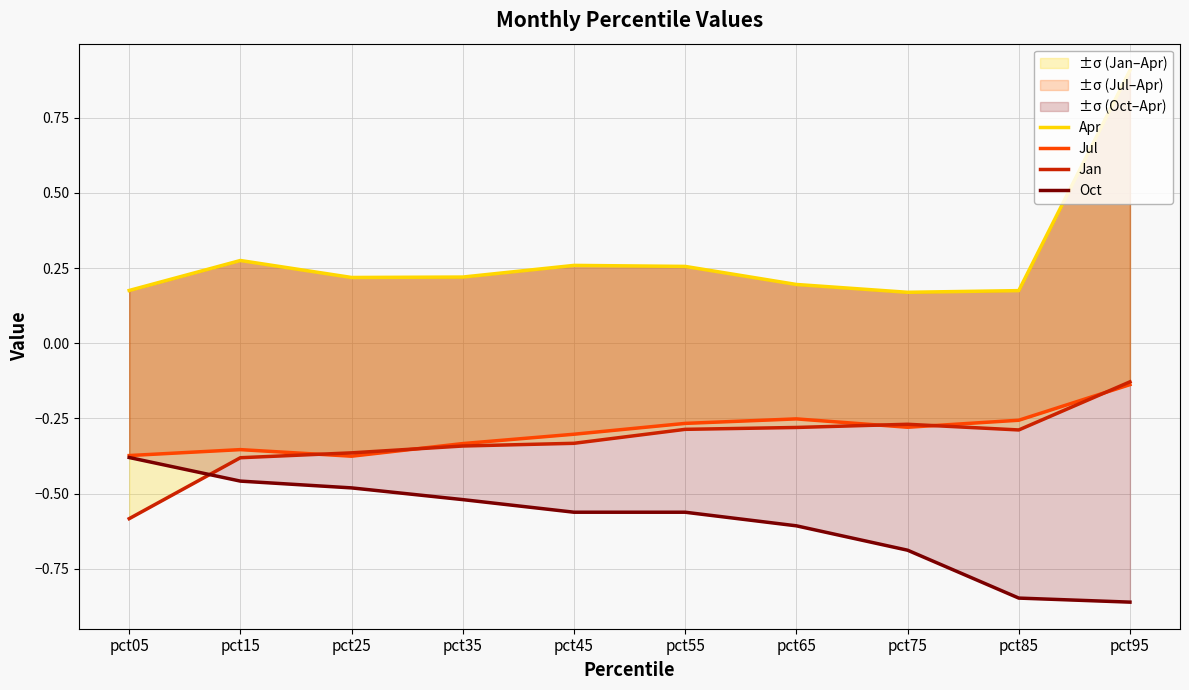

Which series has the largest total across all categories?

Apr